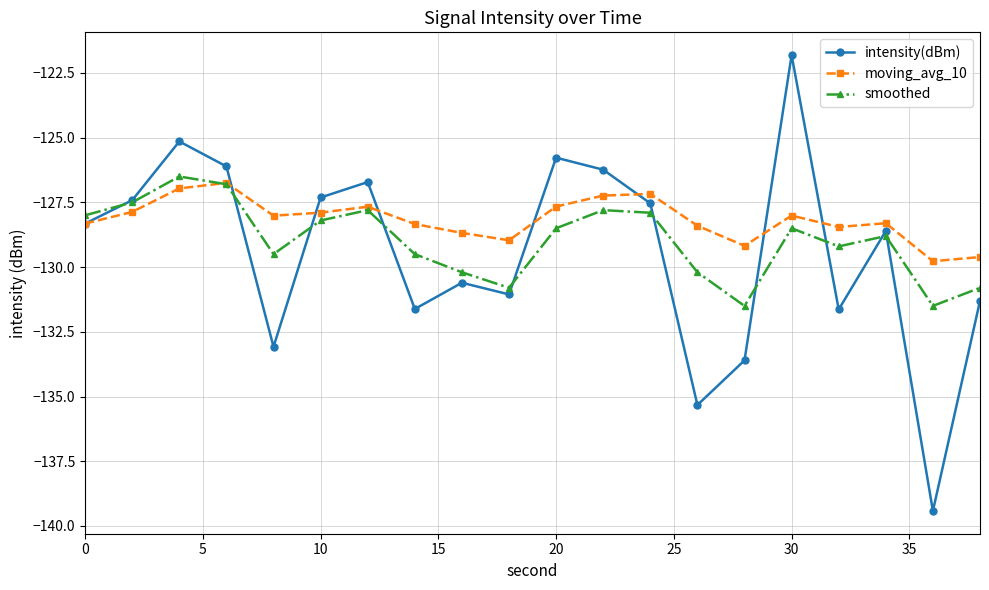

What are all the series names shown in the legend?

intensity(dBm), moving_avg_10, smoothed